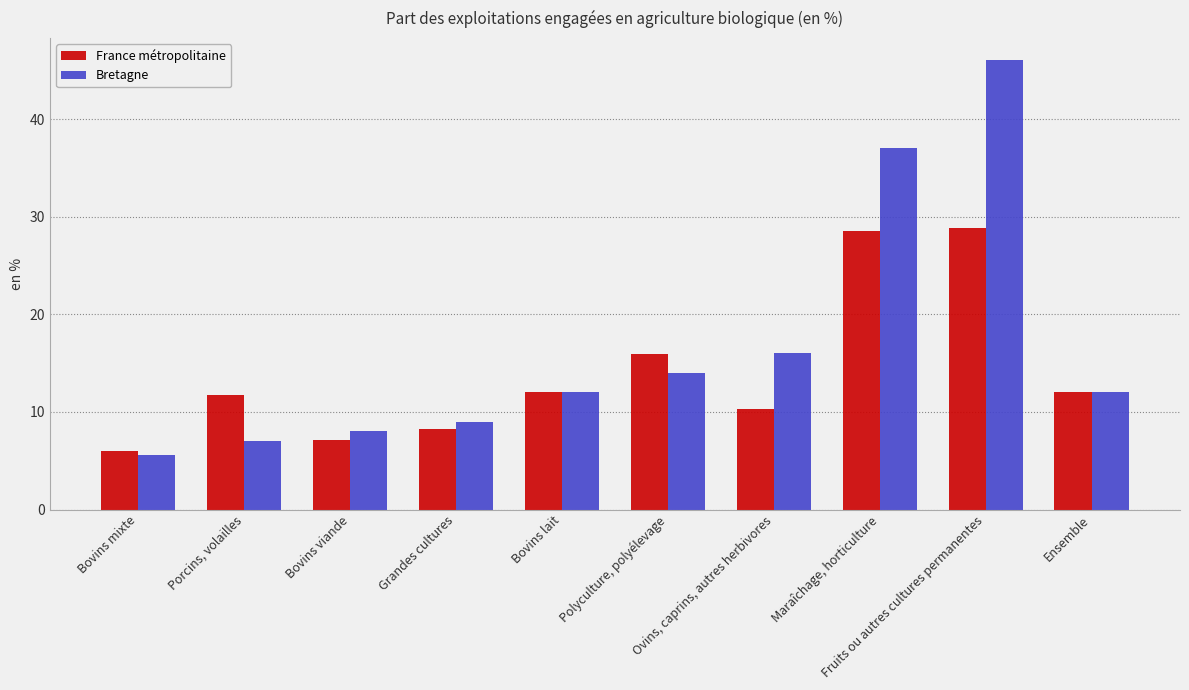

How many categories are shown in the chart?

10